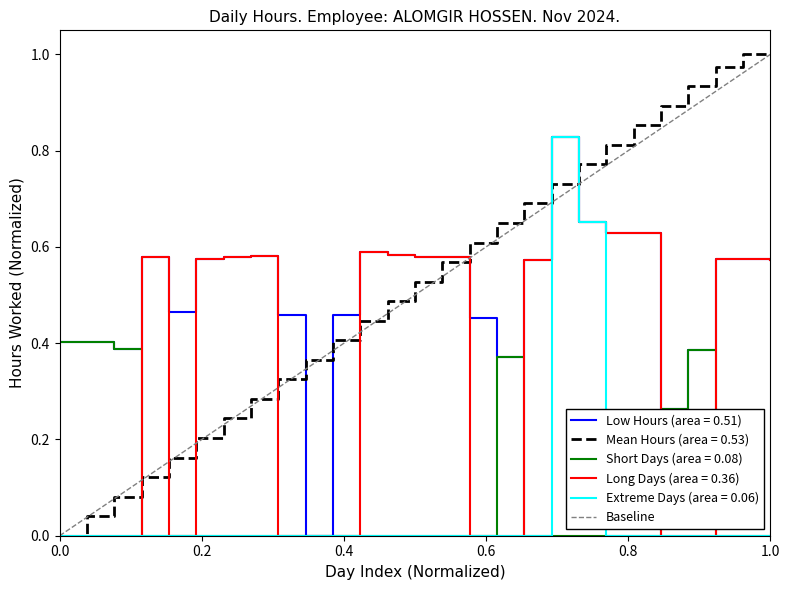

What is the difference between the values at 0.0 and 1.0?

1